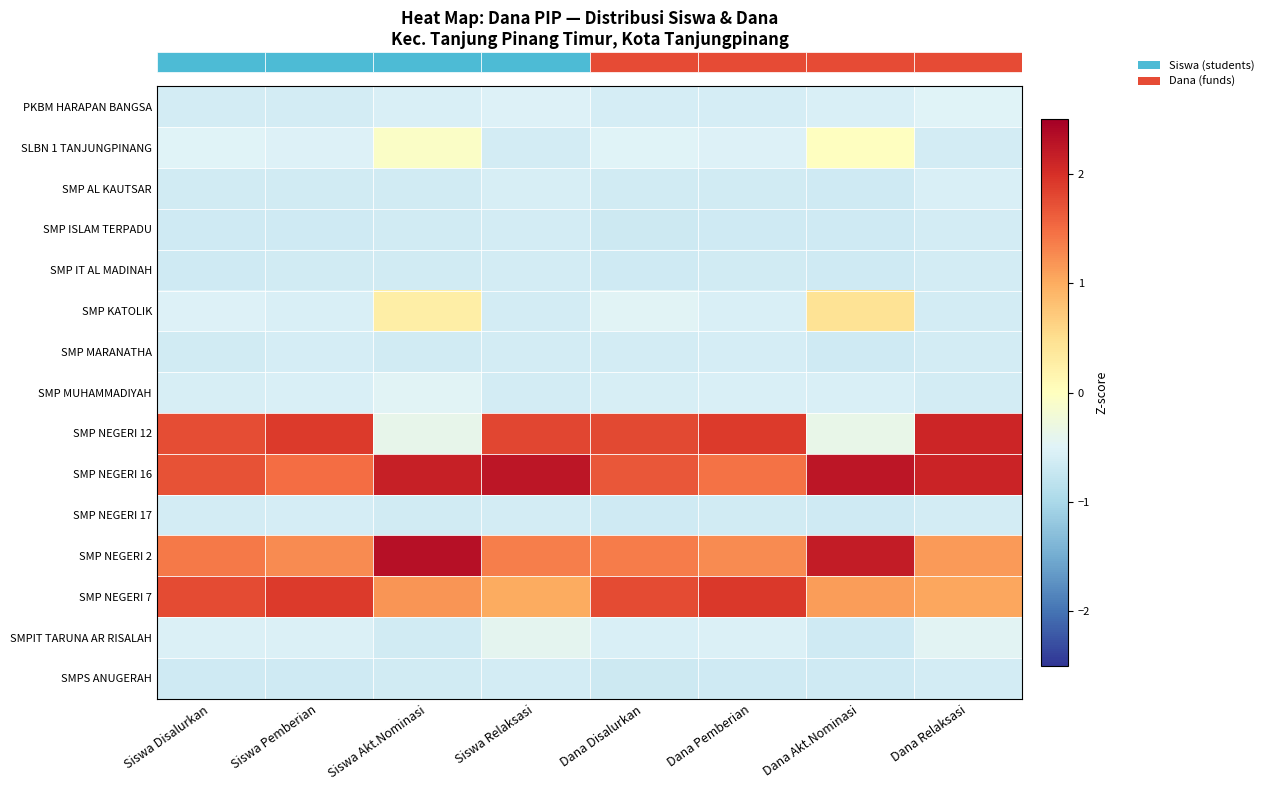

Between Siswa Relaksasi and Siswa Akt.Nominasi, which is larger?

Siswa Relaksasi